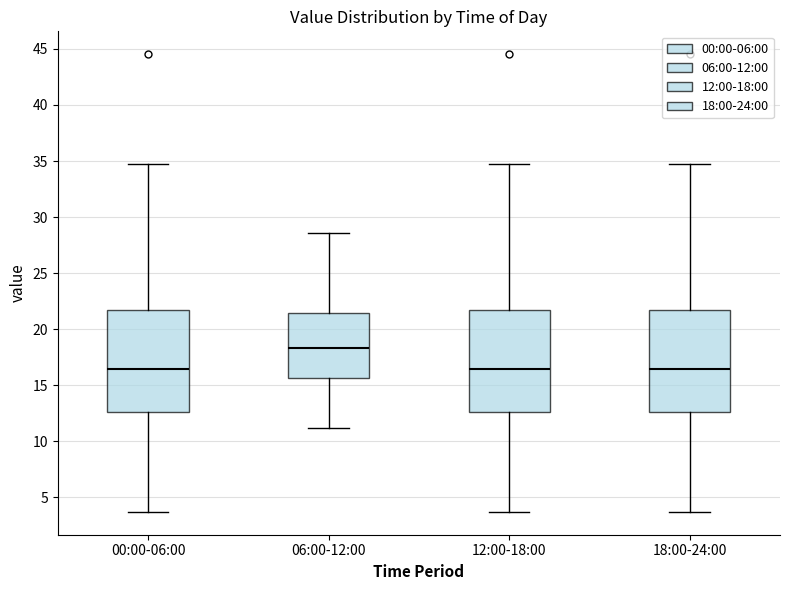

Reading left to right, transcribe this box plot: for each box, give where its median line is, the range the box spans, and where its two whiskers end, as read against the y-axis. The values are not printed on the chart, so give them approximately, as read against the axis.

00:00-06:00: median 16.5, box 12.5 to 21.5, whiskers 3.5 to 34.5
06:00-12:00: median 18.5, box 15.5 to 21.5, whiskers 11.0 to 28.5
12:00-18:00: median 16.5, box 12.5 to 21.5, whiskers 3.5 to 34.5
18:00-24:00: median 16.5, box 12.5 to 21.5, whiskers 3.5 to 34.5